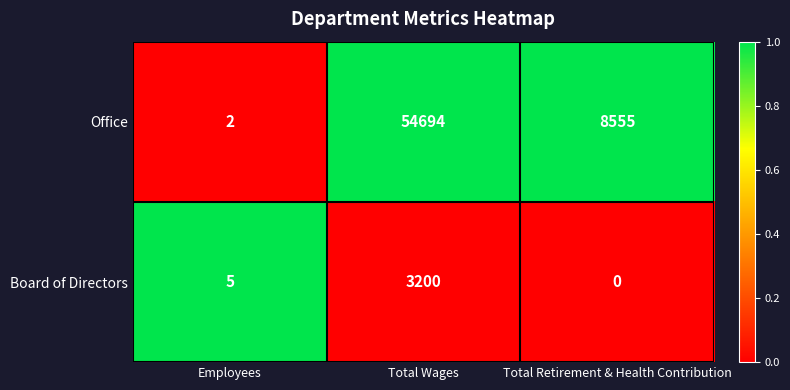

What is the spread (max minus min) of values at Employees?

3